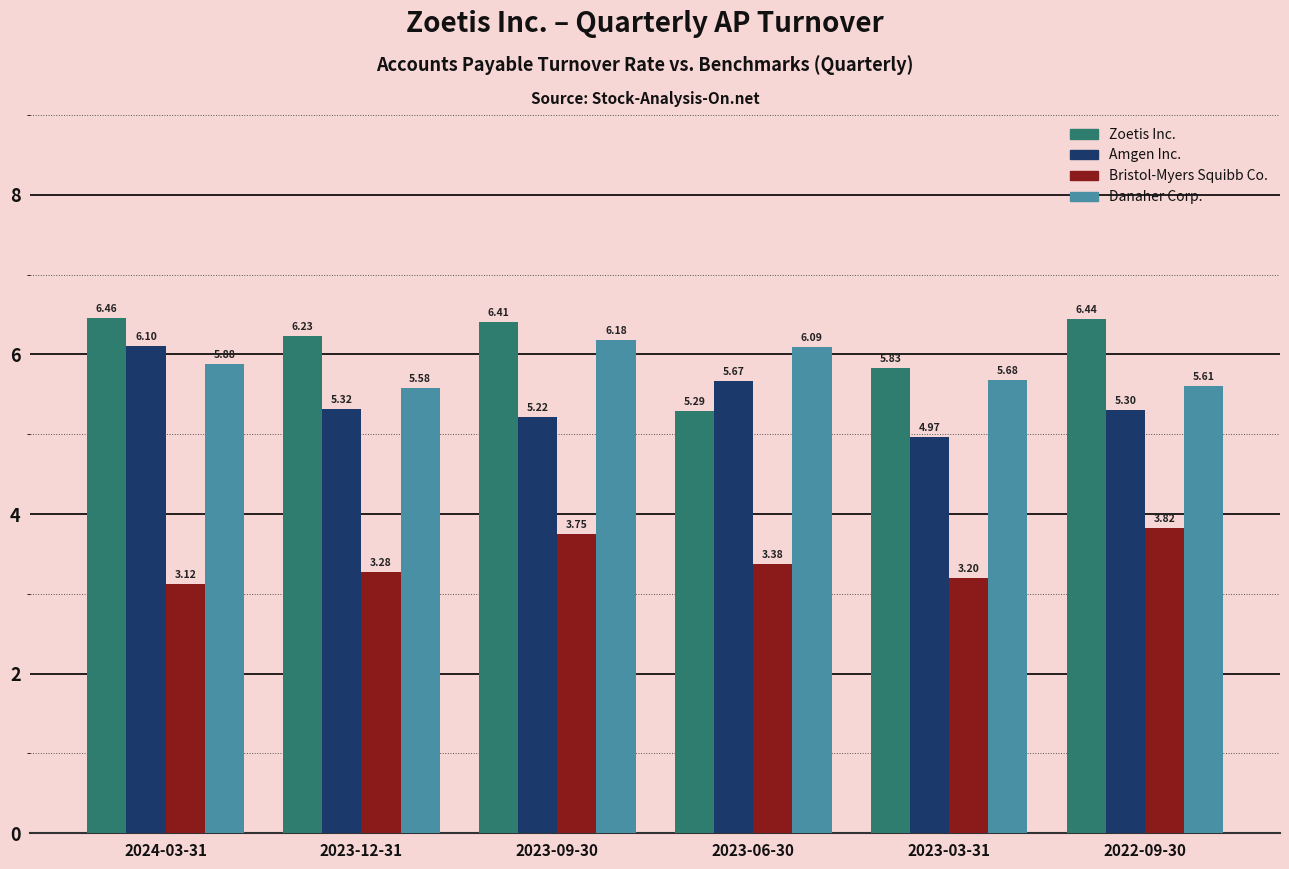

Where does the Amgen Inc. series first go above 5?

2024-03-31